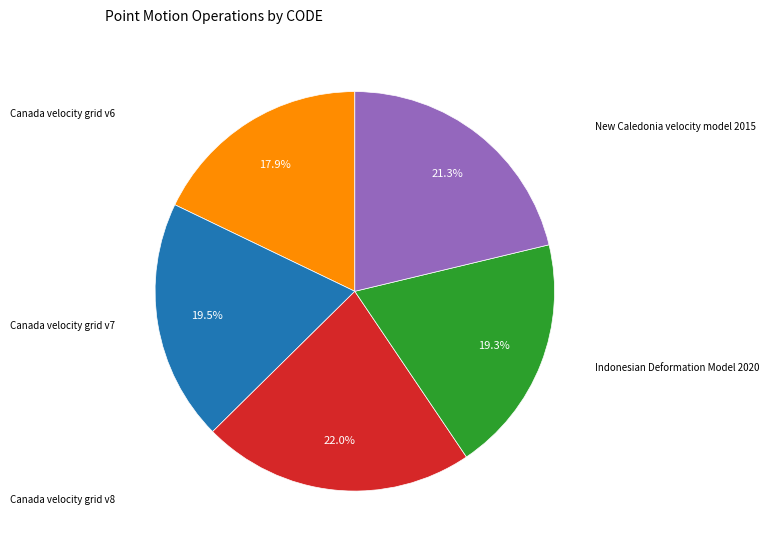

To the nearest percent, what is the combined percentage of Canada velocity grid v6 and Canada velocity grid v7?

37%